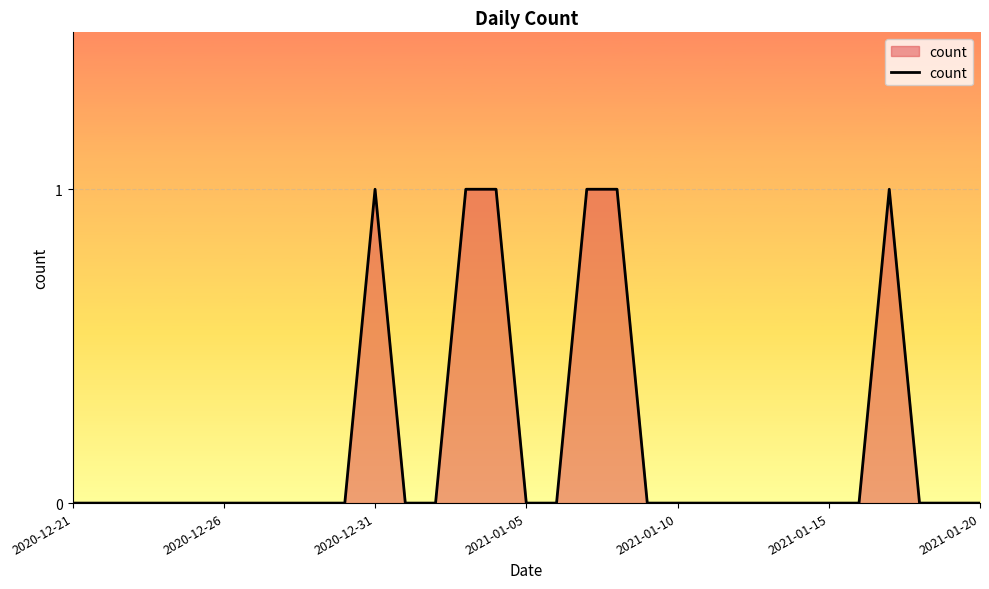

At which category does the data reach its first local peak?

2020-12-31